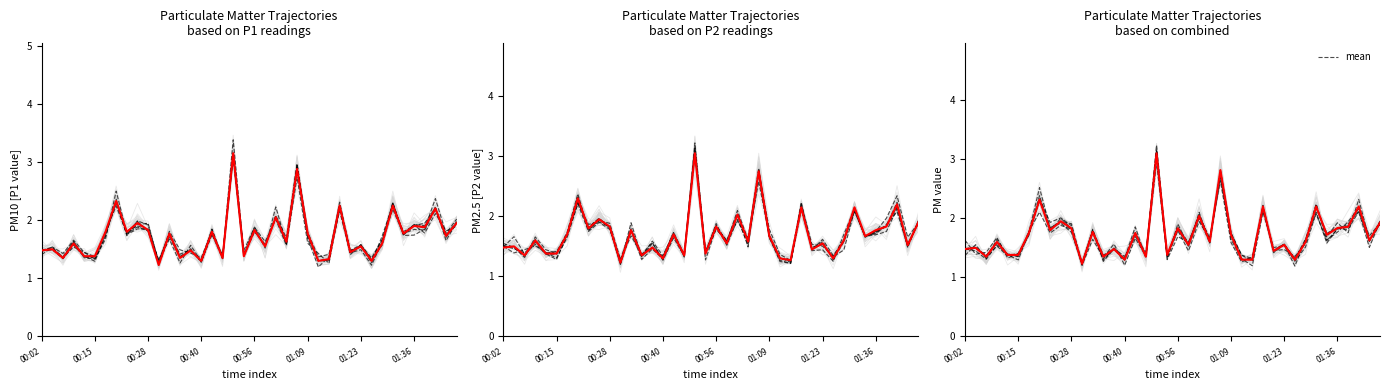

Reading right to left, extract all data points from this chart.

1.9	1.6	2.2	1.9	1.8	1.7	2.2	1.6	1.3	1.6	1.4	2.2	1.3	1.3	1.7	2.8	1.6	2.0	1.6	1.8	1.4	3.1	1.4	1.8	1.3	1.5	1.4	1.8	1.2	1.8	1.9	1.8	2.3	1.8	1.4	1.4	1.6	1.4	1.5	1.5